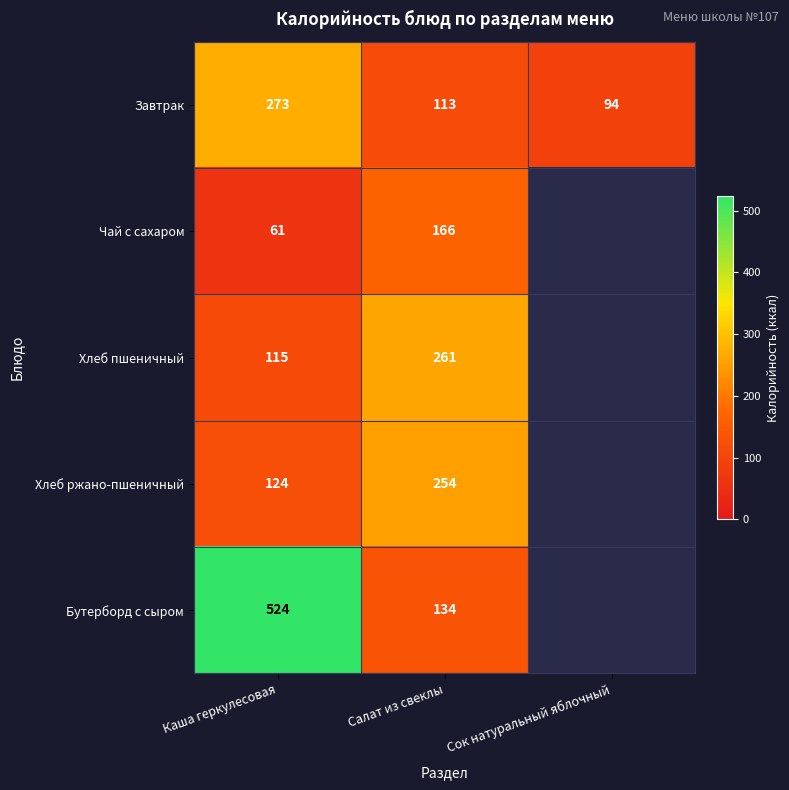

Which category has the highest value across all series?

Каша геркулесовая